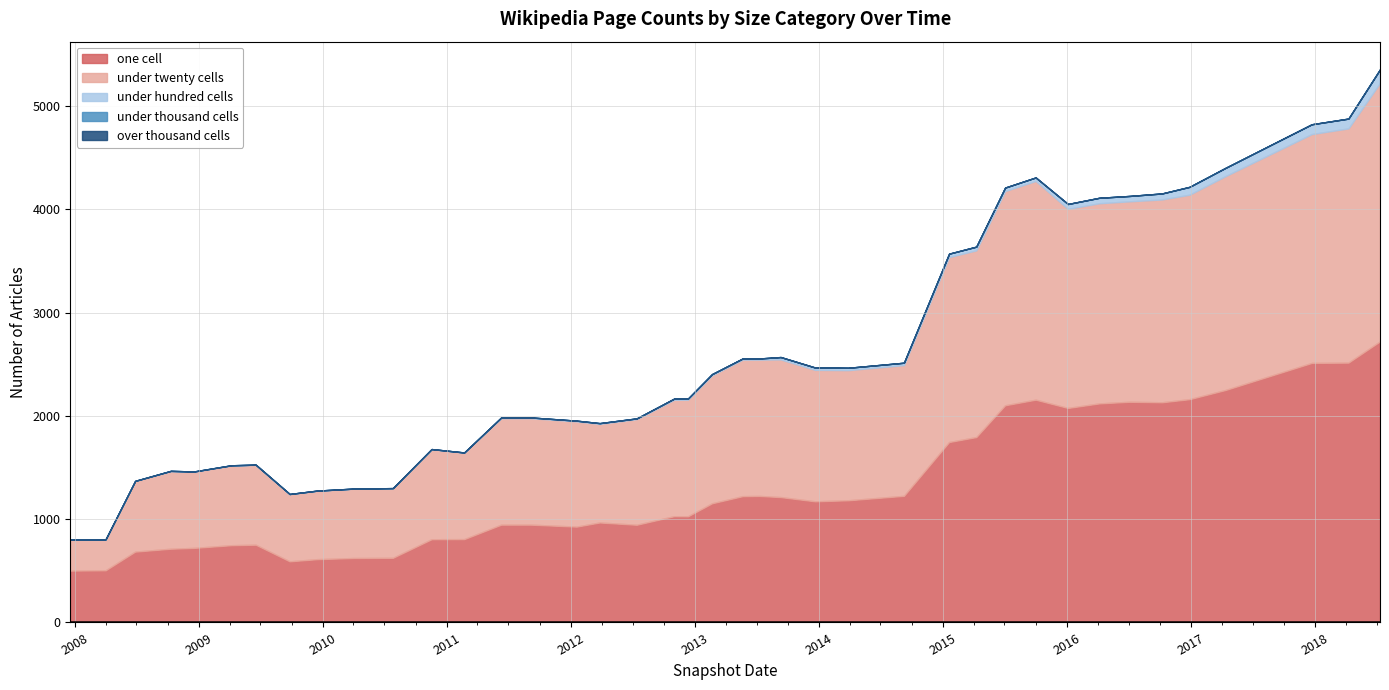

At which label is under_twenty_cells closest to 1401?

2013-09-10